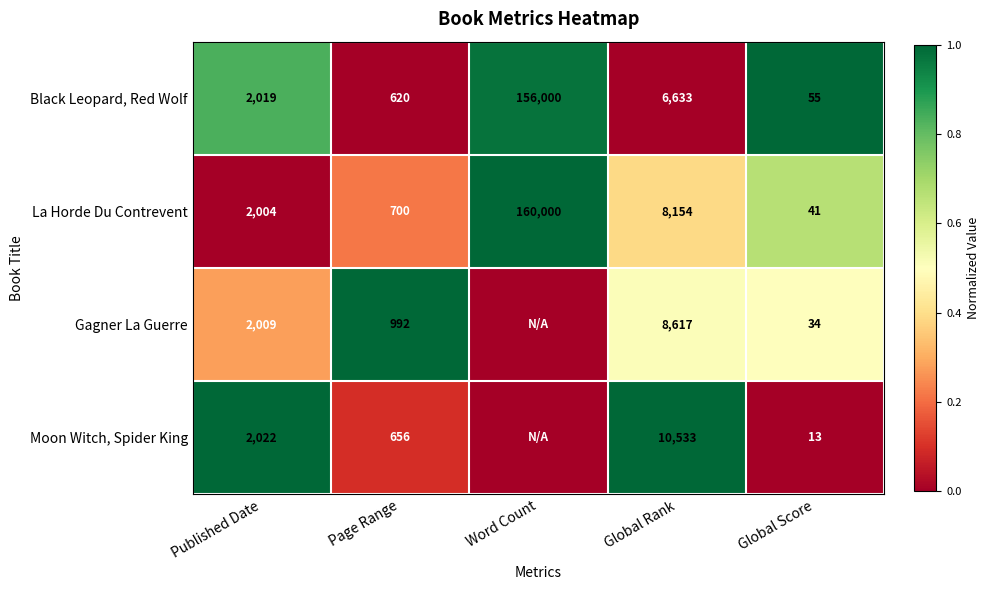

What is the maximum value for La Horde Du Contrevent?

160000